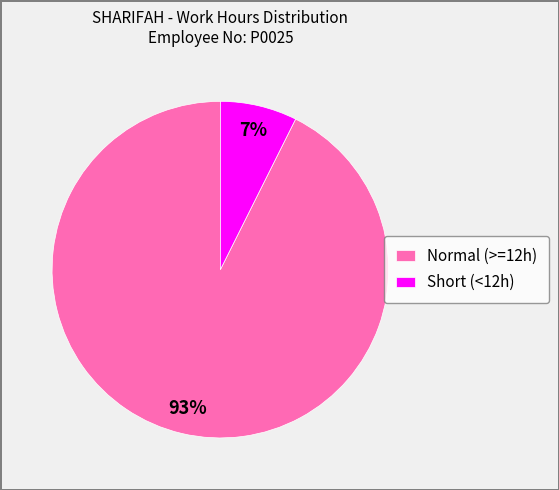

Does any single category account for the majority?

Yes